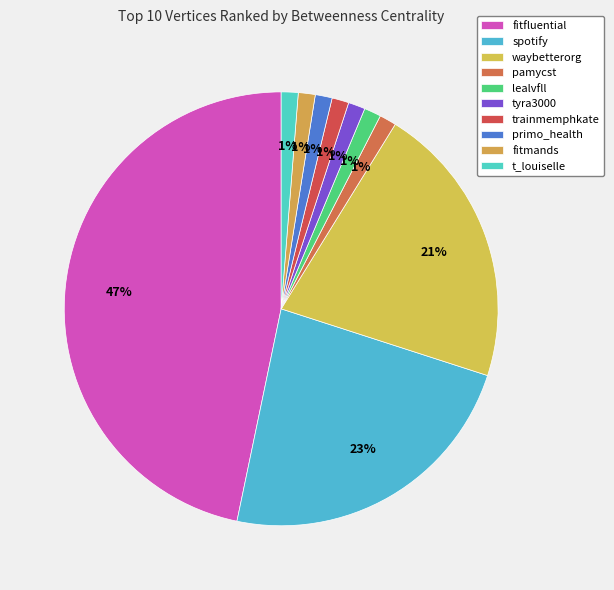

Is it true that waybetterorg is 30% of the pie?

False